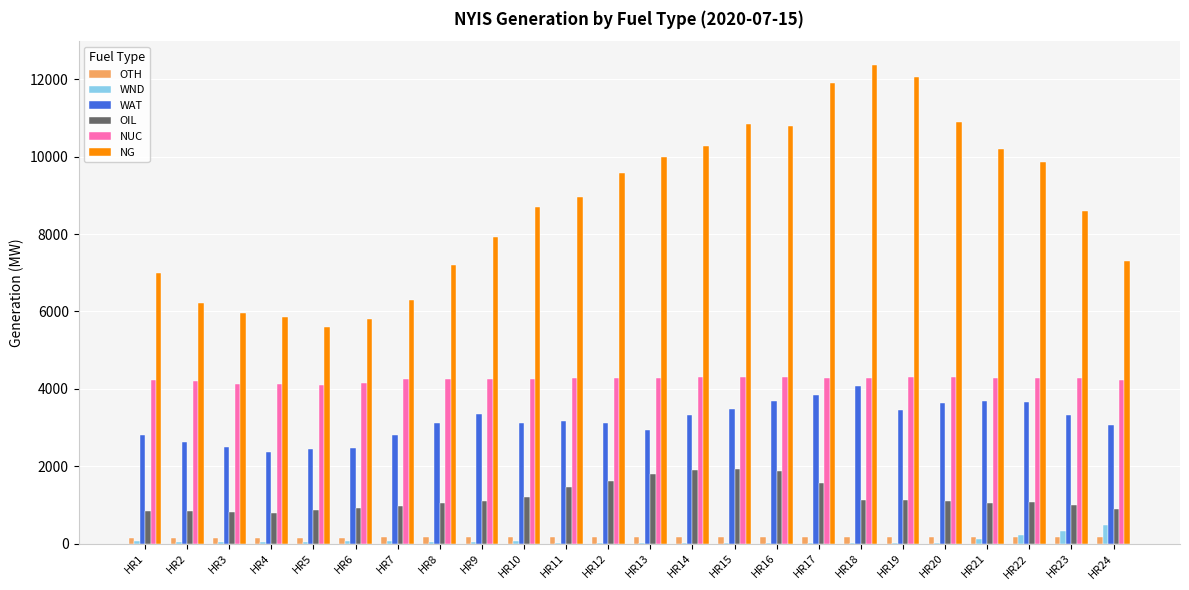

Between HR18 and HR22, which series saw the biggest shift?

NG